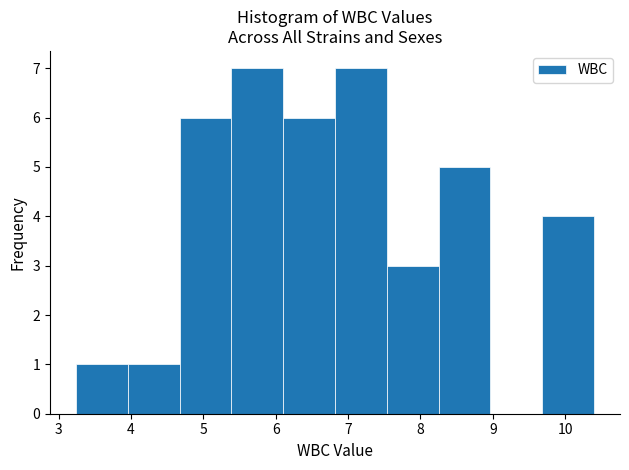

How tall is the bar that spans 3.2 to 4.0 on the x-axis? Neither the bar edges nor the heights are printed on the chart, so give them approximately, as read against the axes.

1